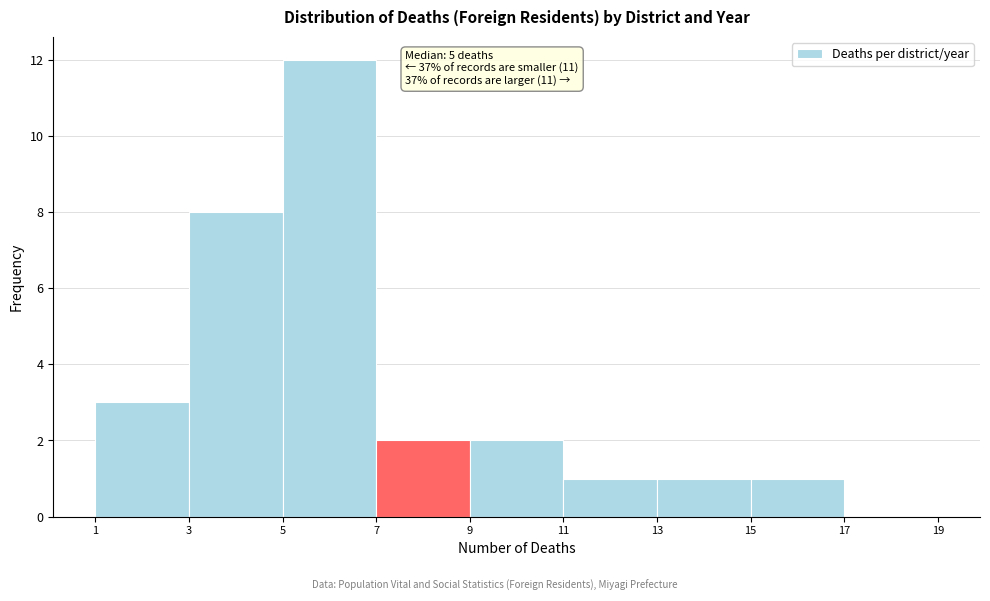

Which range on the x-axis has the tallest bar?

5 to 7